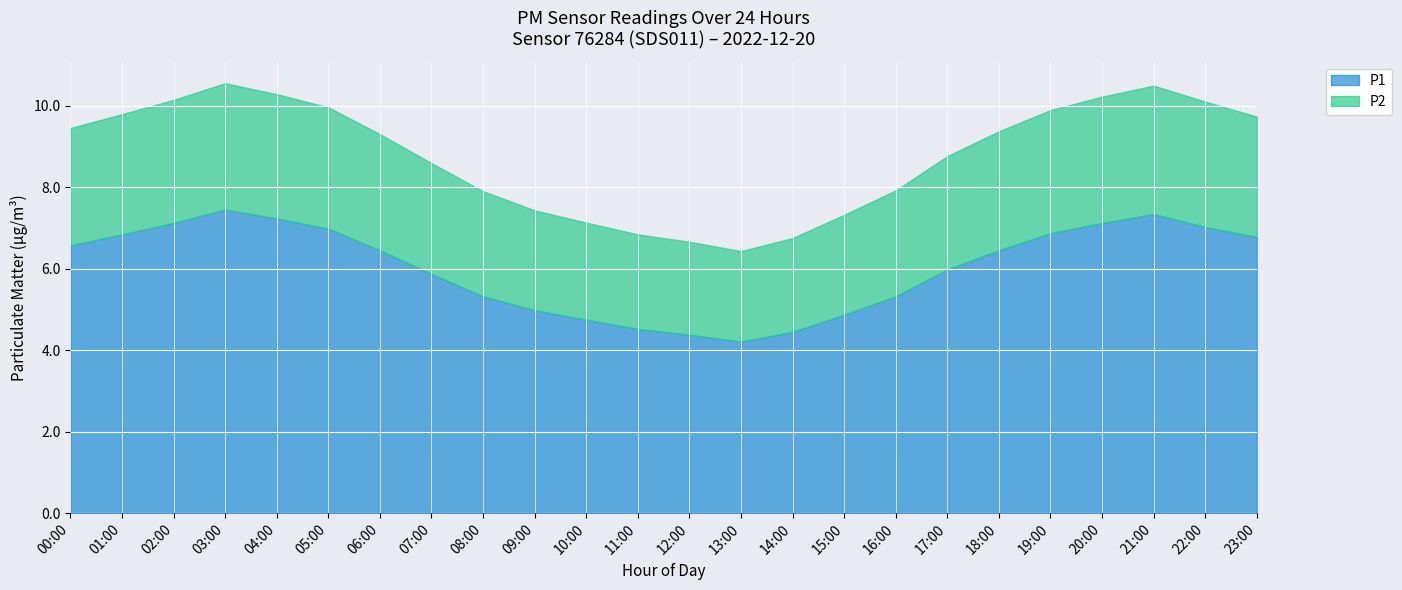

What is the difference between the P1 values at 09:00 and 06:00?

1.5